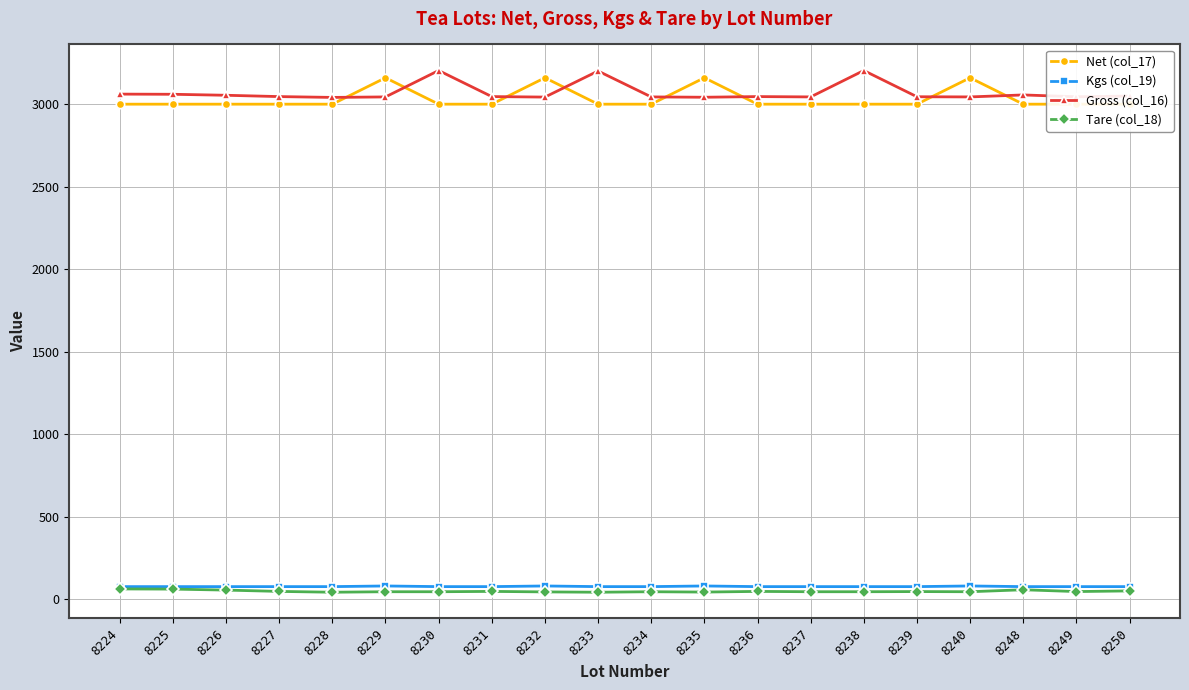

What is the value of the Gross (col_16) point at the 12th from the left?

3042